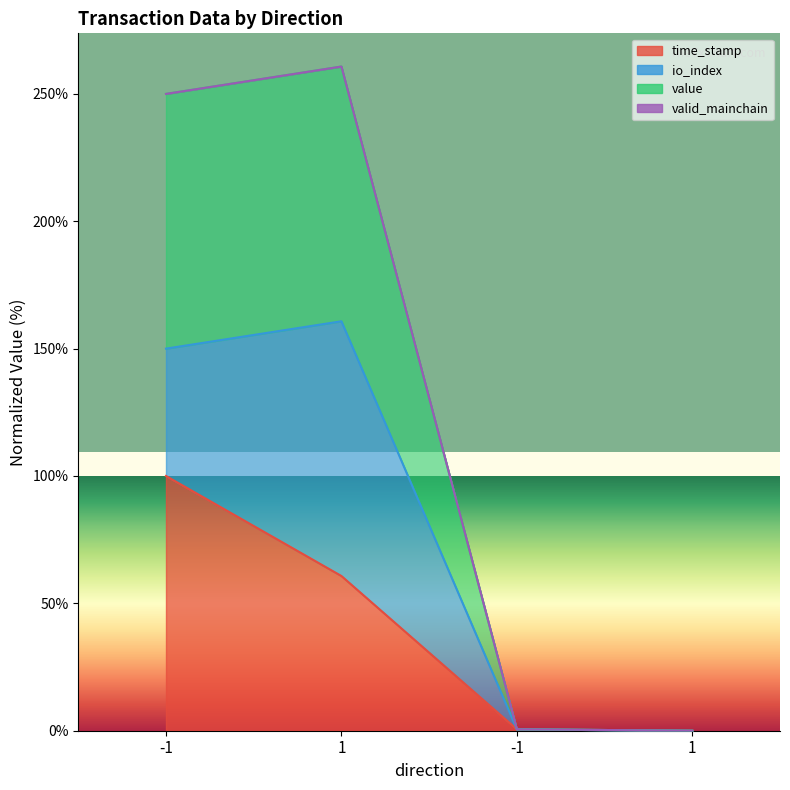

How many values in the time_stamp series exceed 60?

2